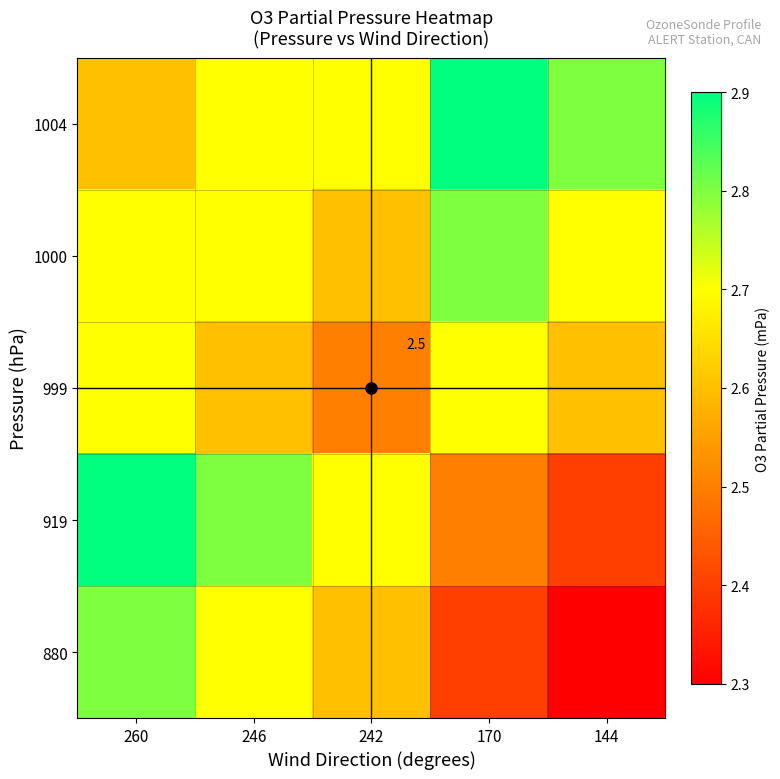

True or false: 919 has a value of 2.9 at 260.

True